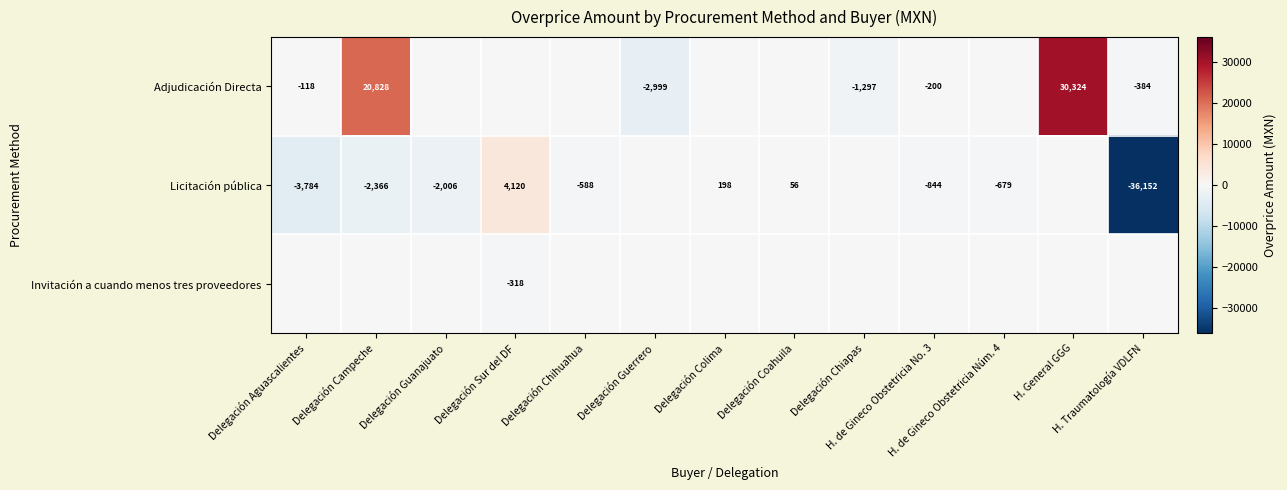

True or false: Invitación a cuando menos tres proveedores has a value of 125.6 at H. de Gineco Obstetricia No. 3.

False